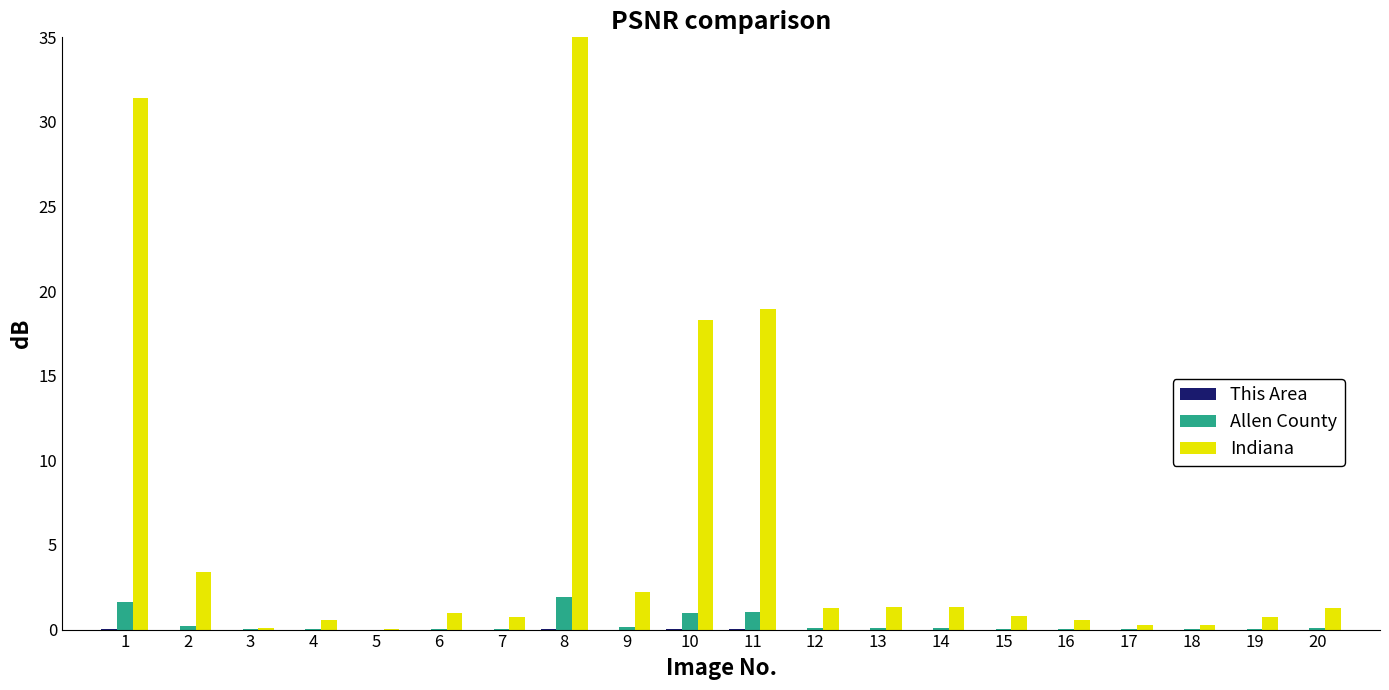

At which category is the sum across all series the highest?

8